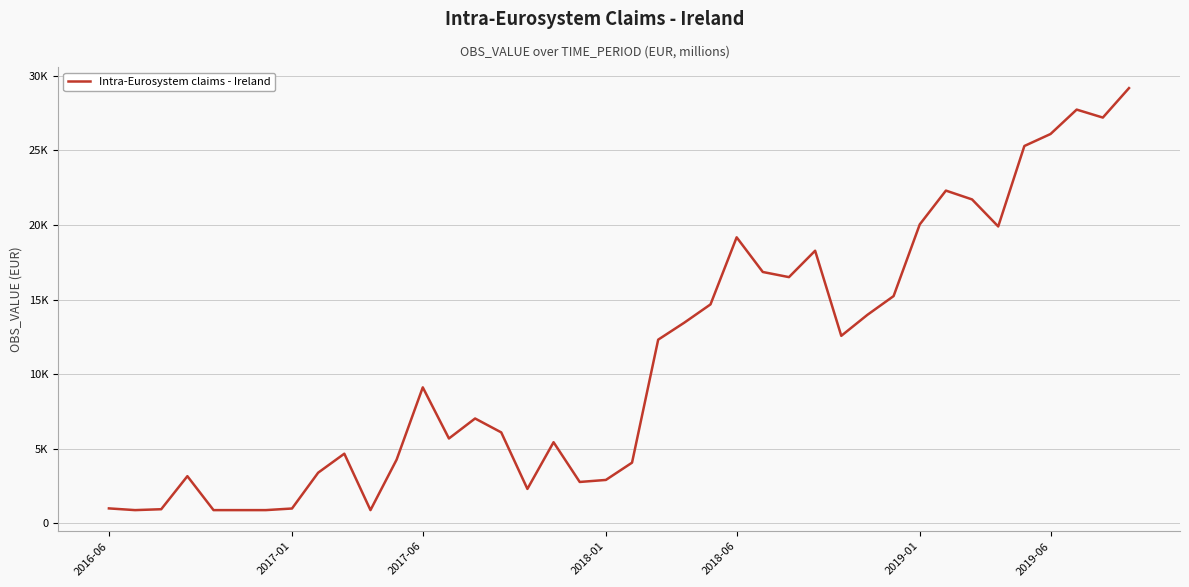

Does the chart have visible grid lines?

Yes